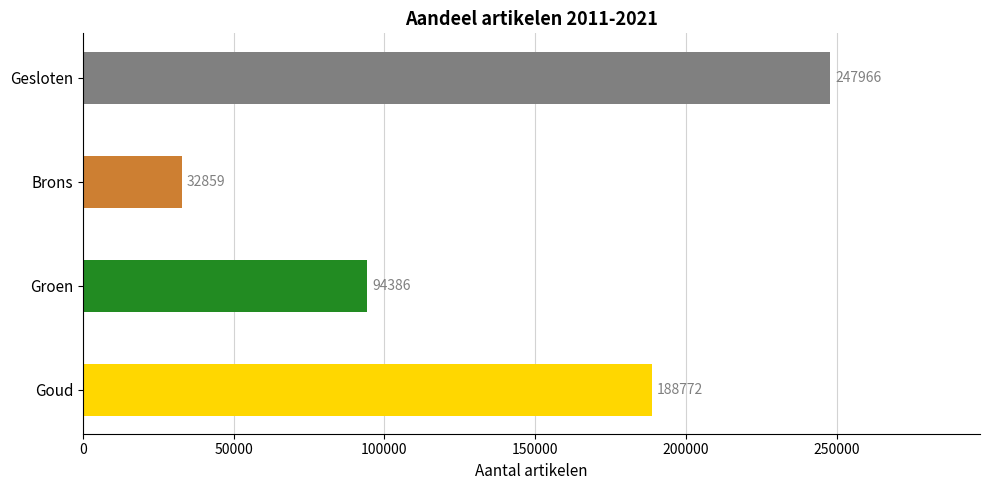

The chart shows a value of 325686 at Gesloten. True or false?

False